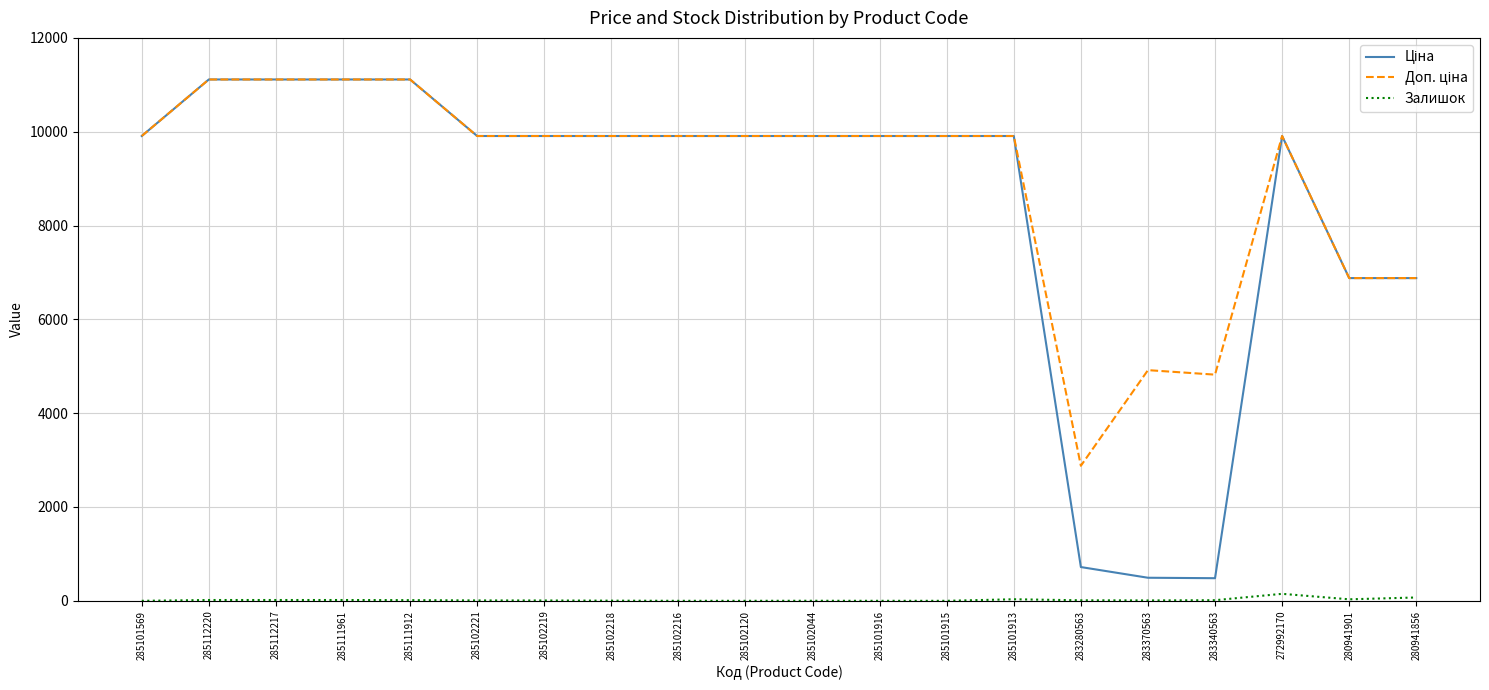

Count the number of categories in the chart.

20